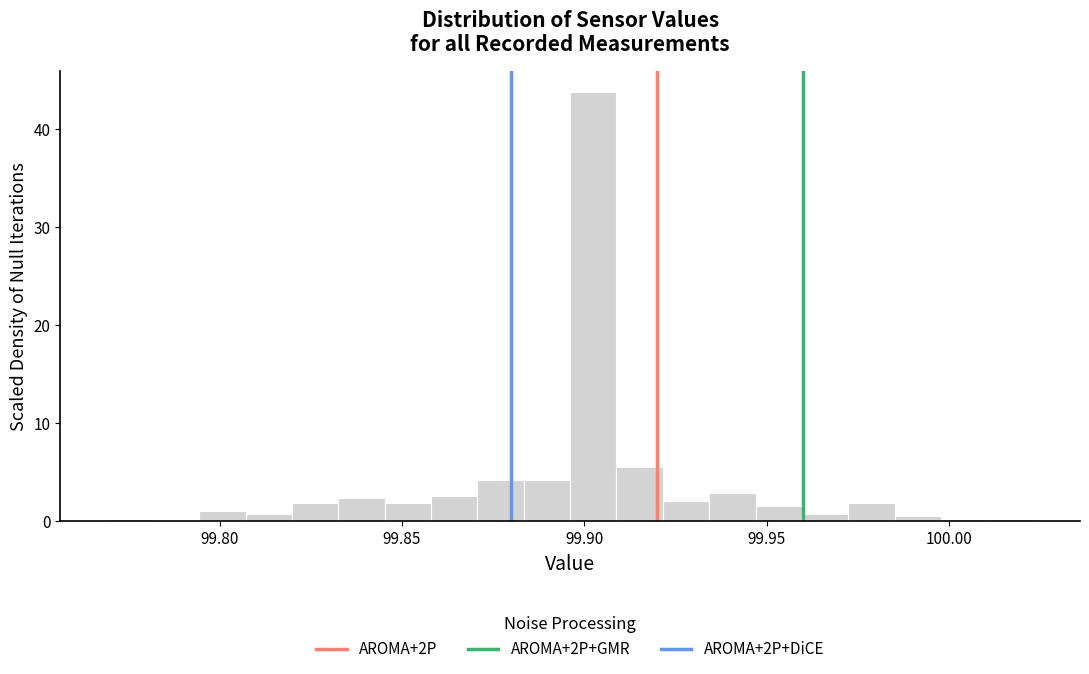

Read against the x-axis, roughly where is the centre of the tallest bar?

99.900